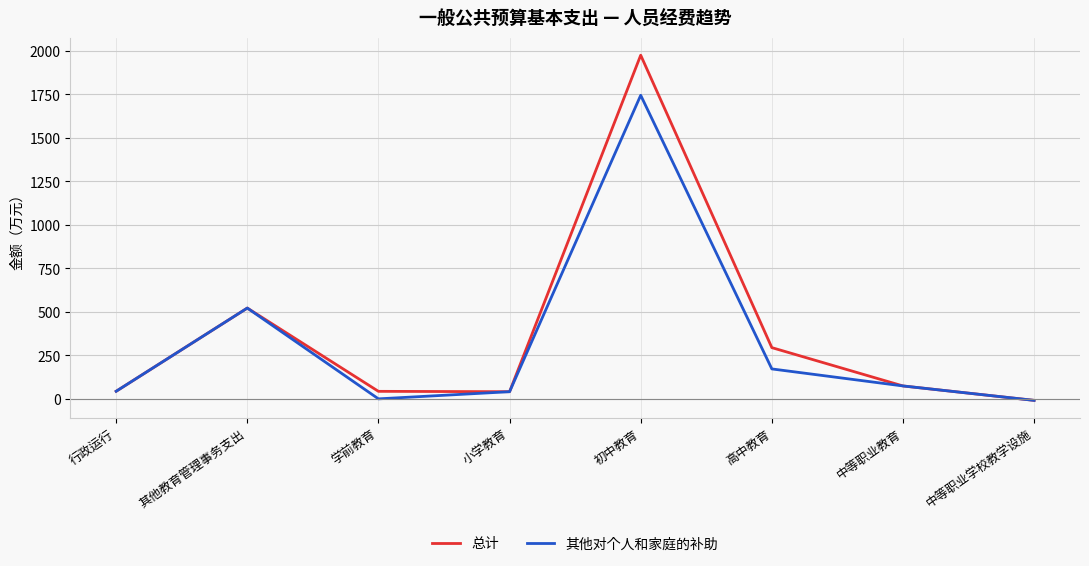

How many series are shown in this chart?

2